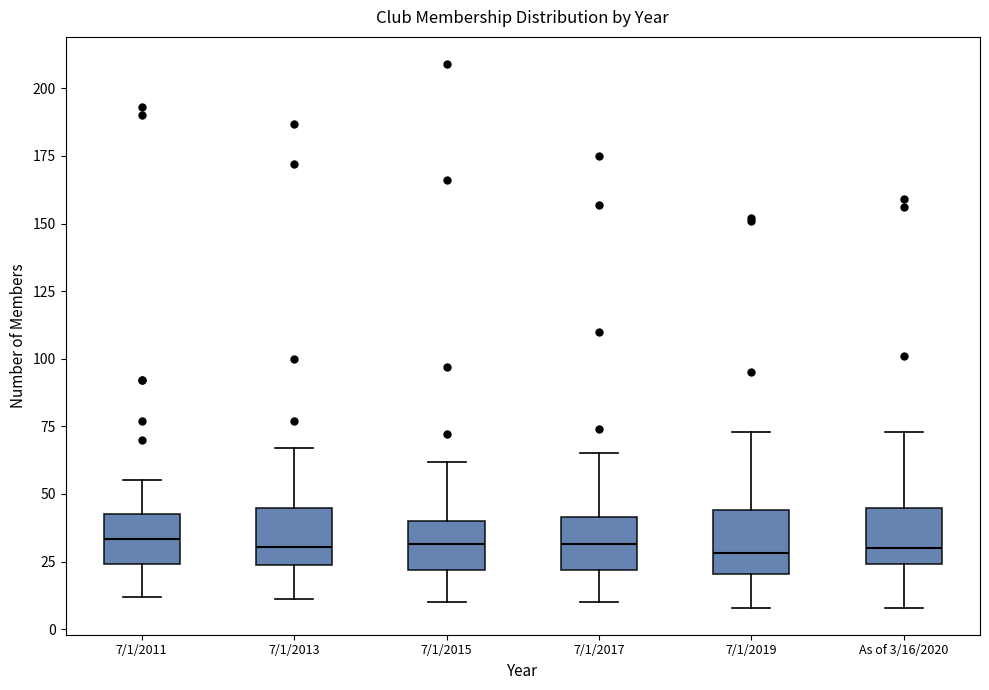

Where is the lower edge of the box for 7/1/2011 on the y-axis? The values are not printed on the chart, so give them approximately, as read against the axis.

25